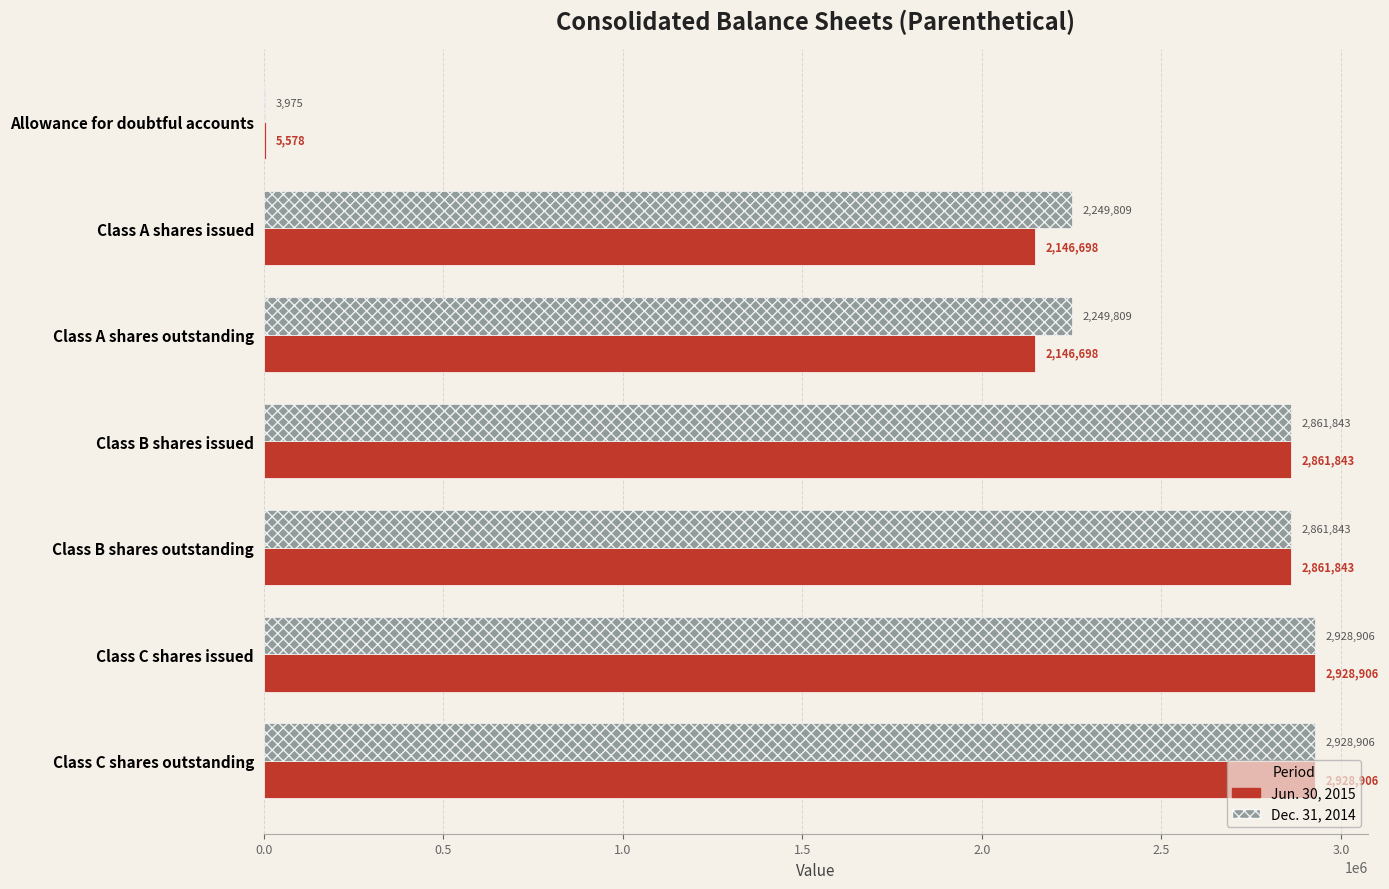

What is the sum of the Jun. 30, 2015 values at Allowance for doubtful accounts and Class B shares issued?

2867421